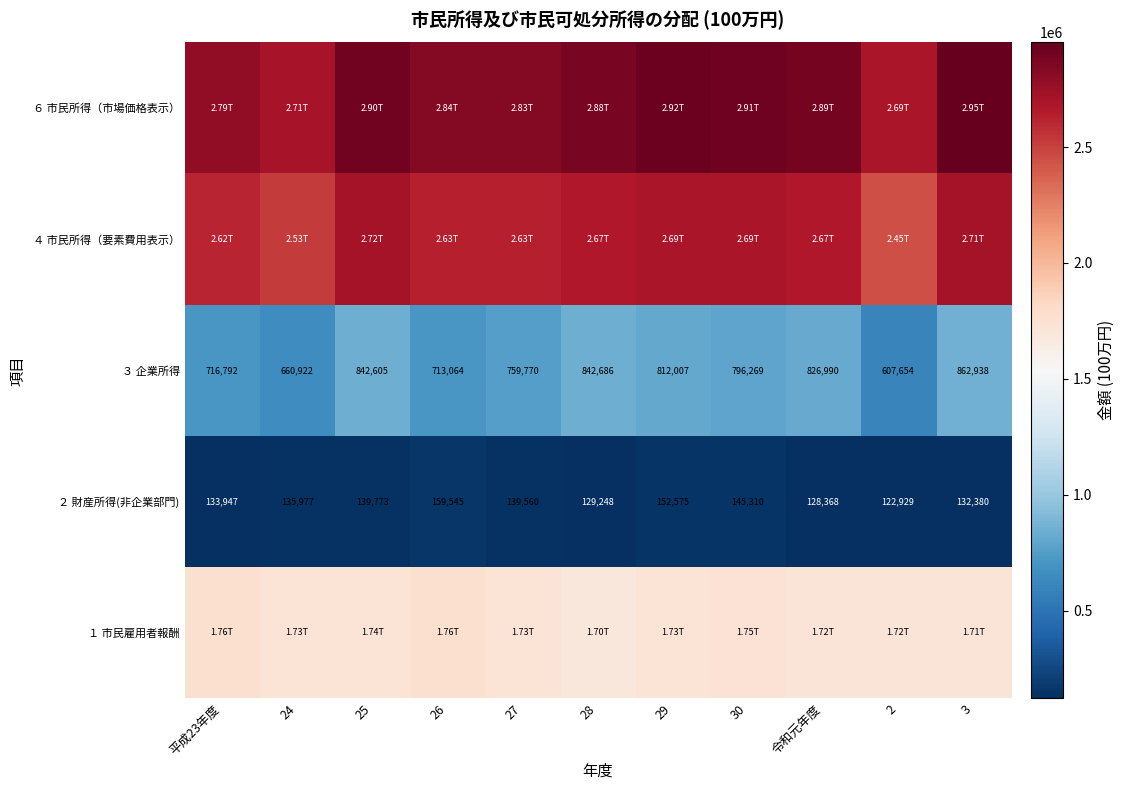

At which label does ４ 市民所得（要素費用表示） first exceed 2671333?

25